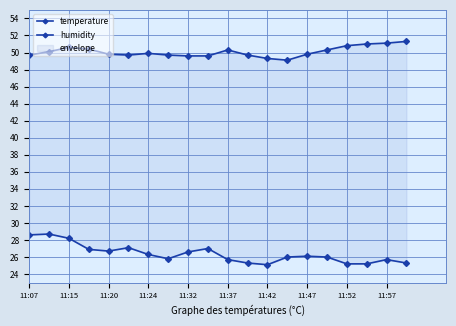

What is the sum of all temperature values?

1001.8